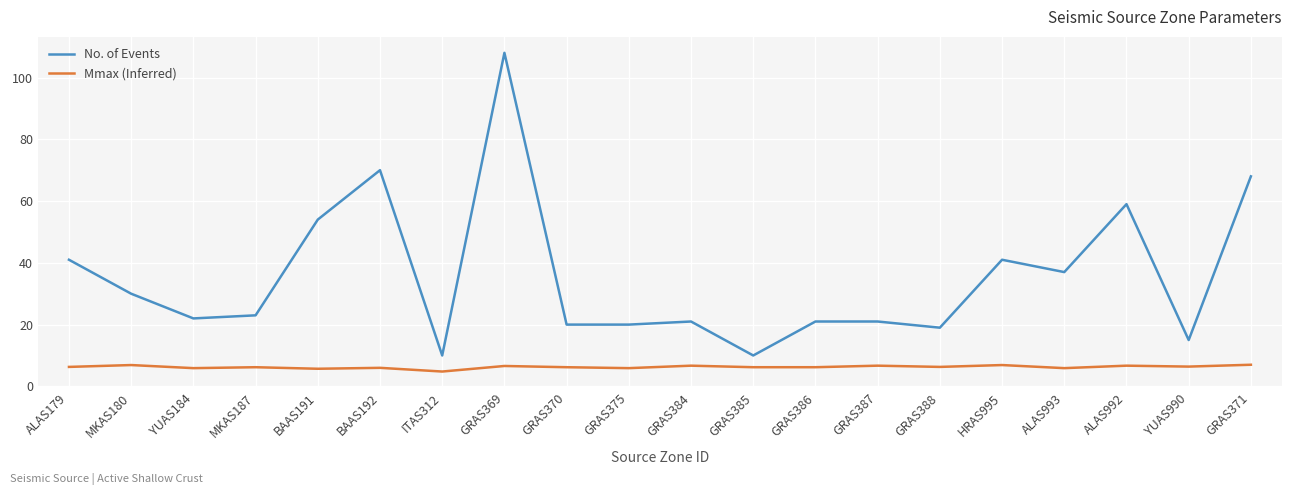

What is the difference between the No. of Events values at ALAS993 and GRAS375?

17.0